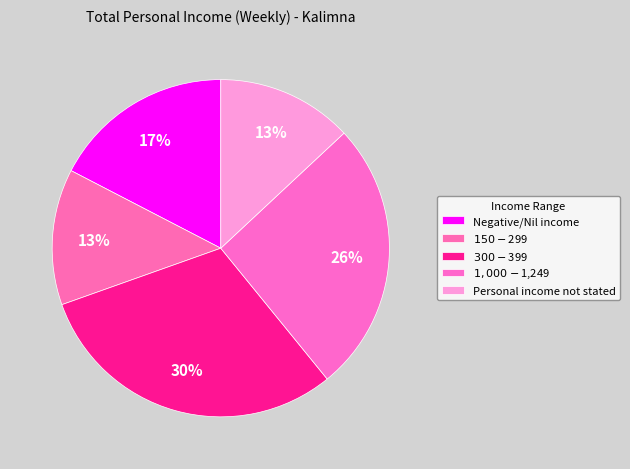

To the nearest percent, what portion does $1,000-$1,249 represent?

26%